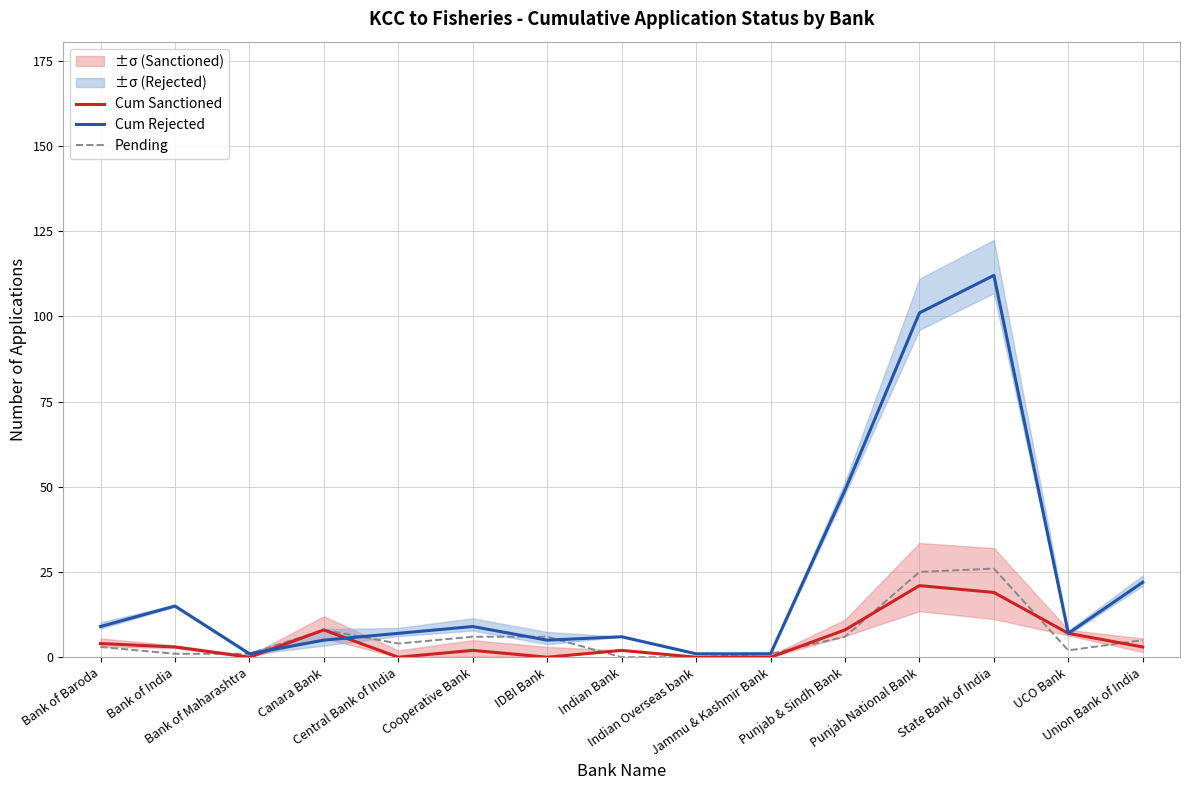

How many data points does each series have?

15